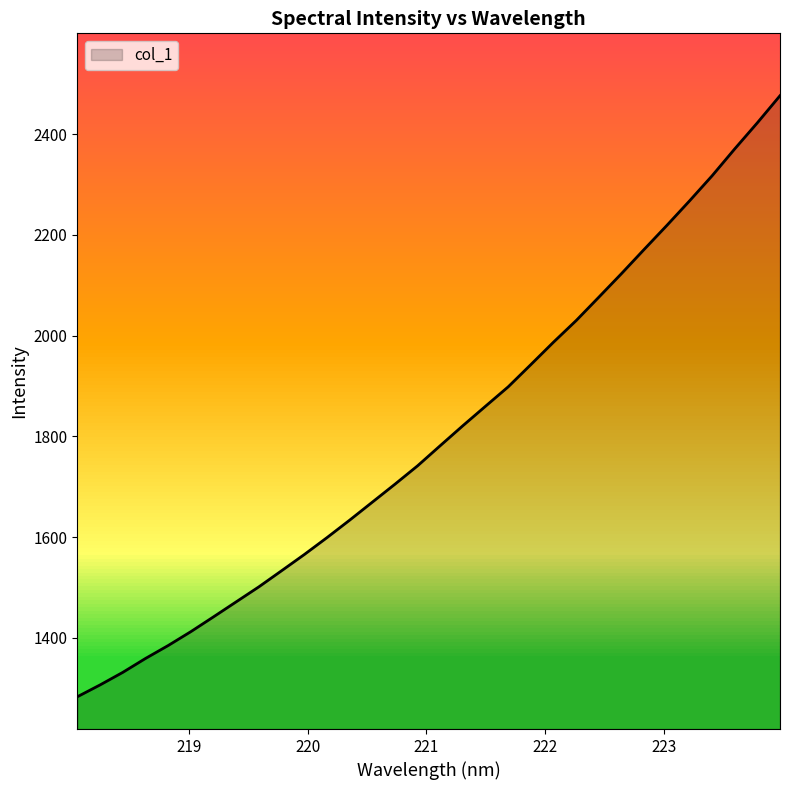

What is the maximum value shown in the chart?

2476.2